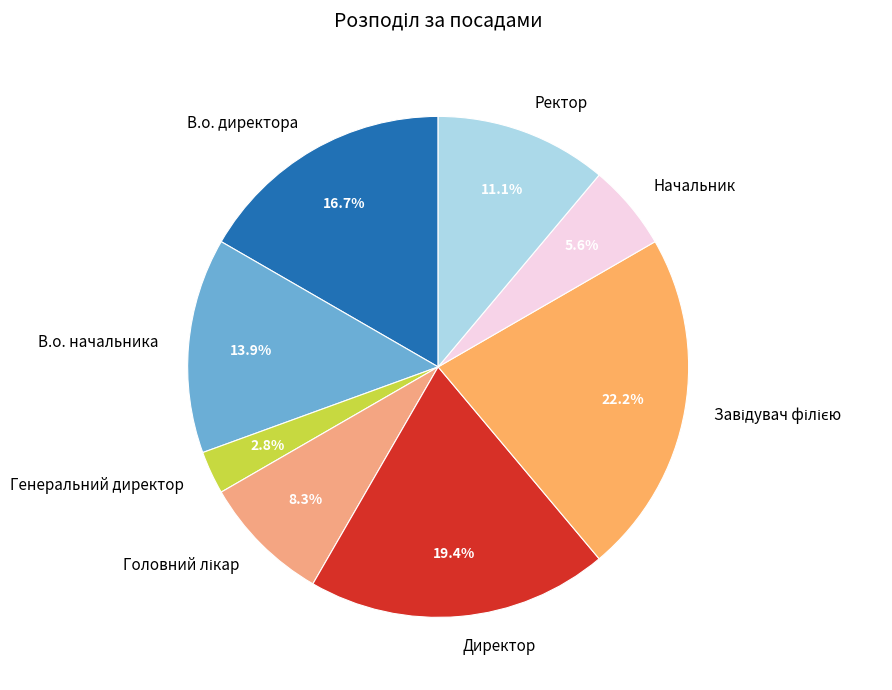

Approximately how many times larger is the value at В.о. начальника compared to Начальник?

2.5